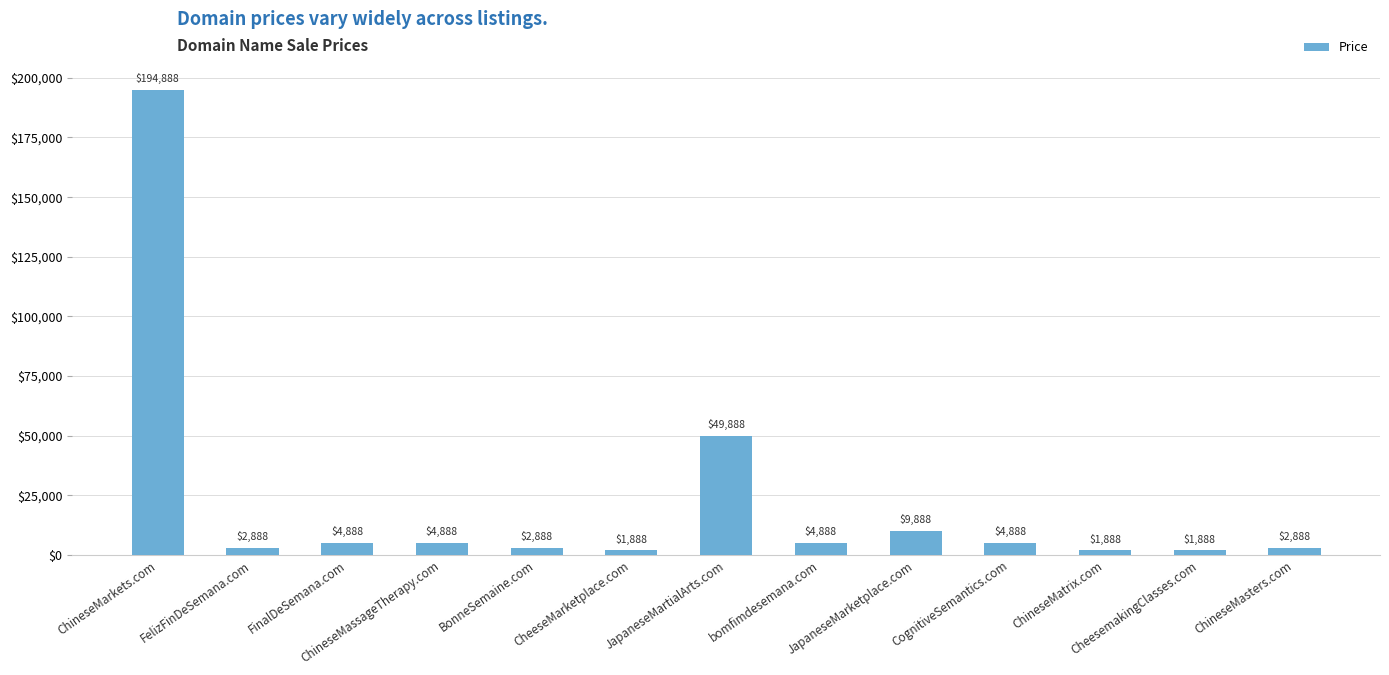

What is the difference between the maximum and second lowest values?

193000